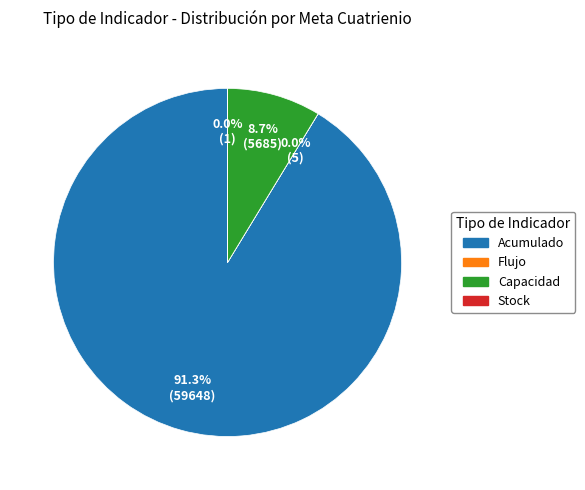

Which slice represents more than half of the pie?

Acumulado